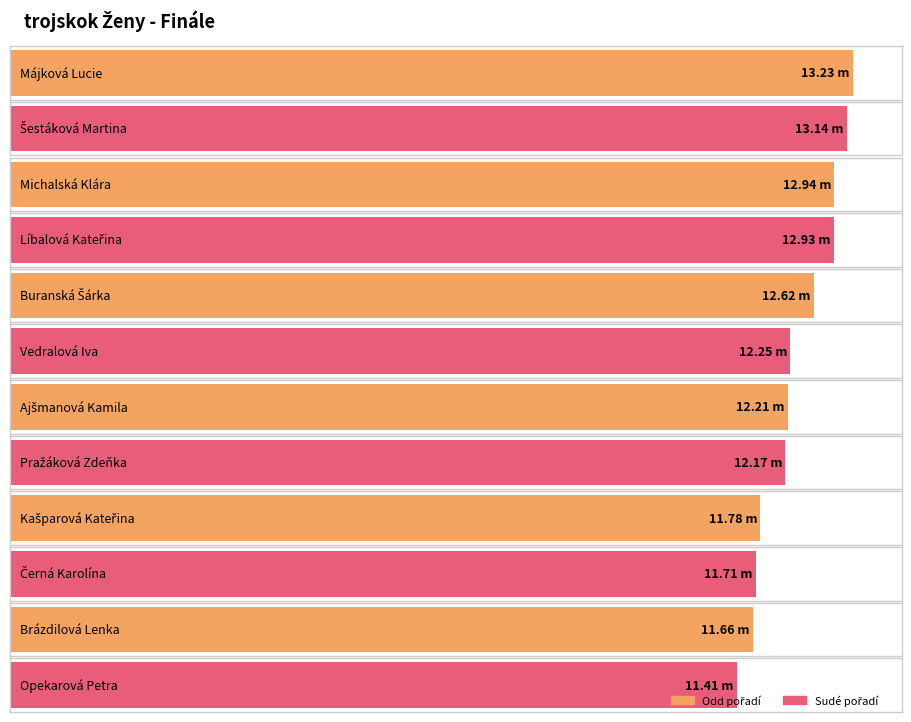

What position from the right is Brázdilová Lenka?

2